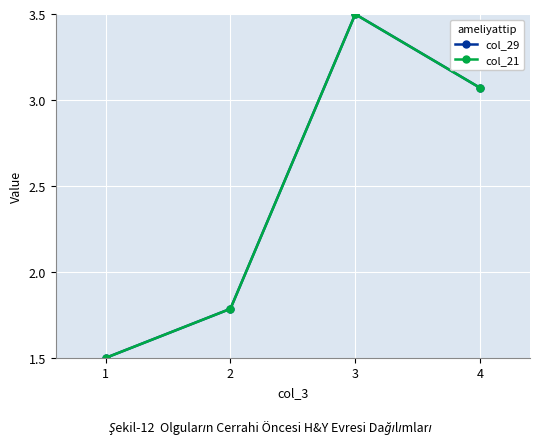

Does the chart have visible grid lines?

Yes